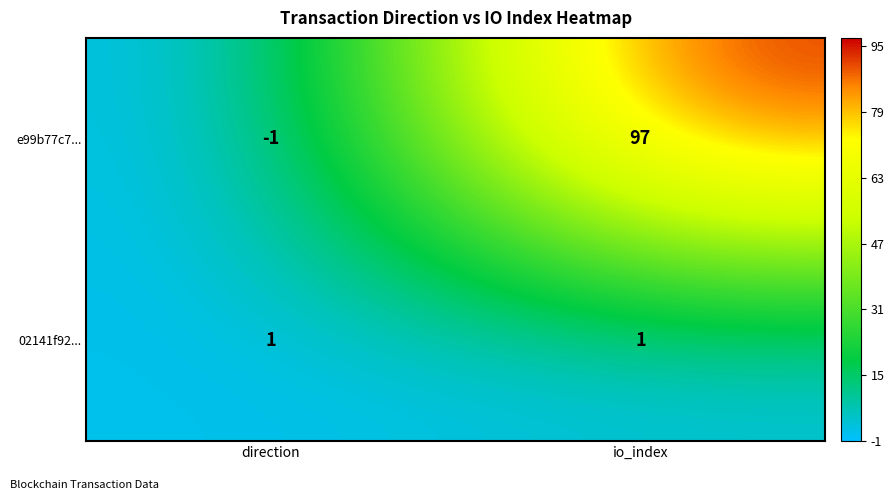

Between direction and io_index, which series saw the biggest shift?

e99b77c7...